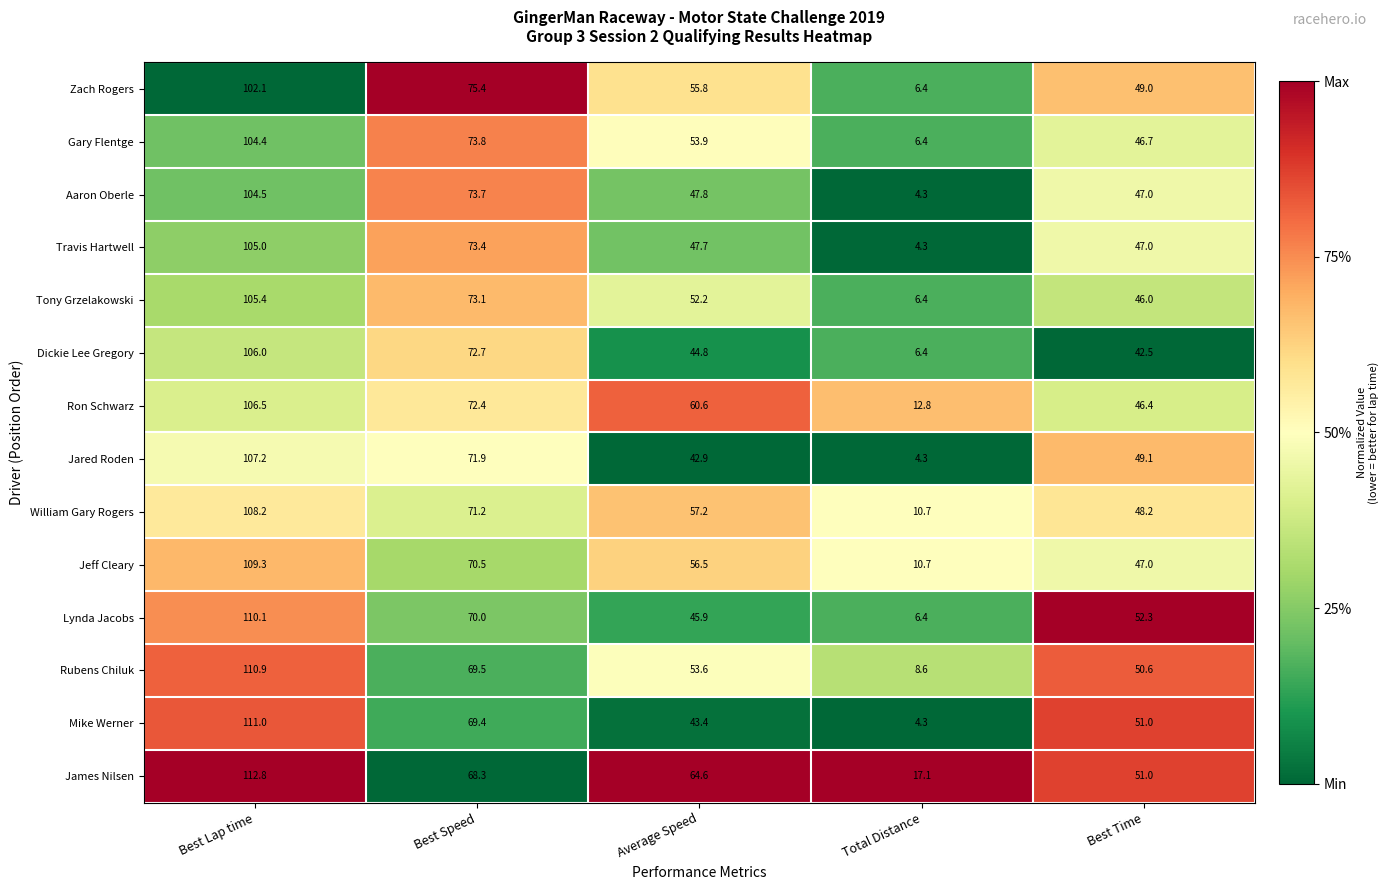

Which series changed the most between Best Speed and Best Time?

Dickie Lee Gregory